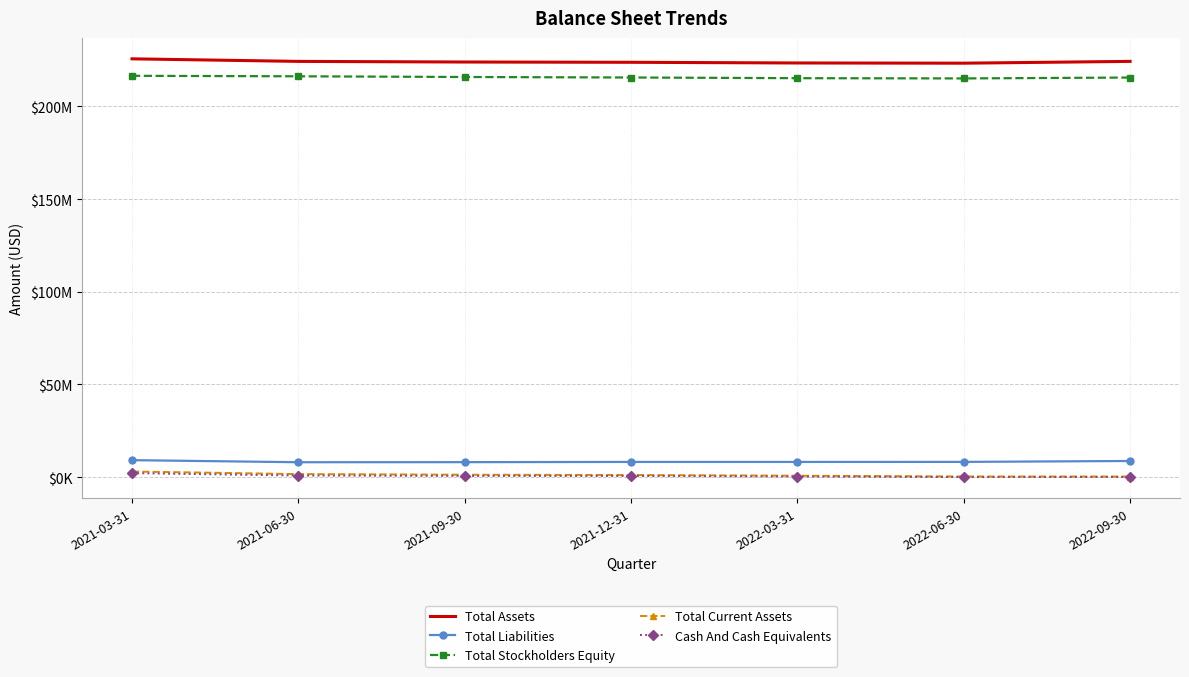

True or false: Total Stockholders Equity and Total Assets intersect in this chart.

False